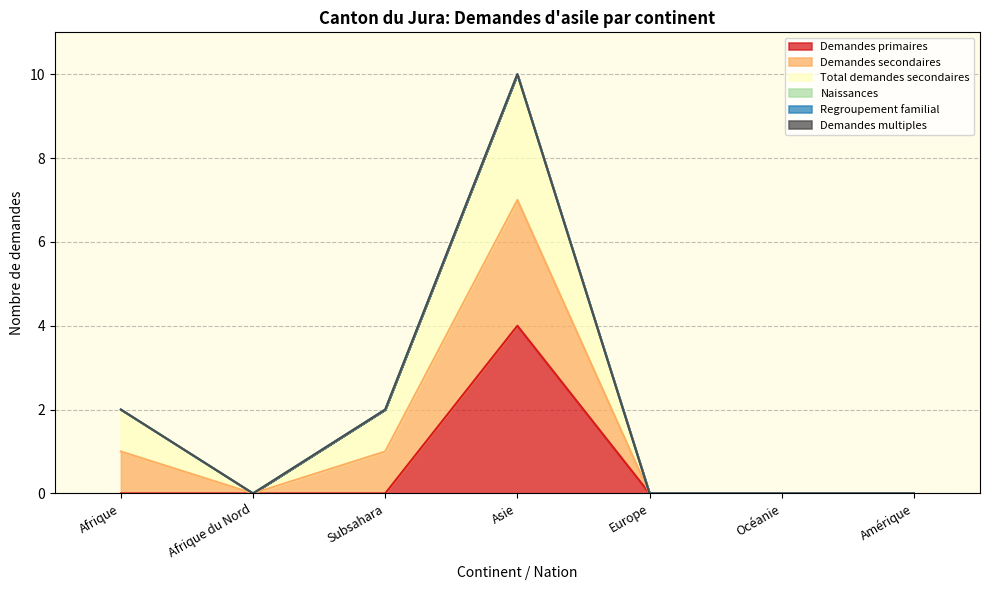

Does the chart have visible grid lines?

Yes